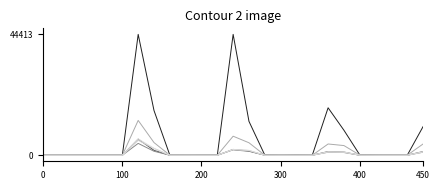

How many series are shown in this chart?

6